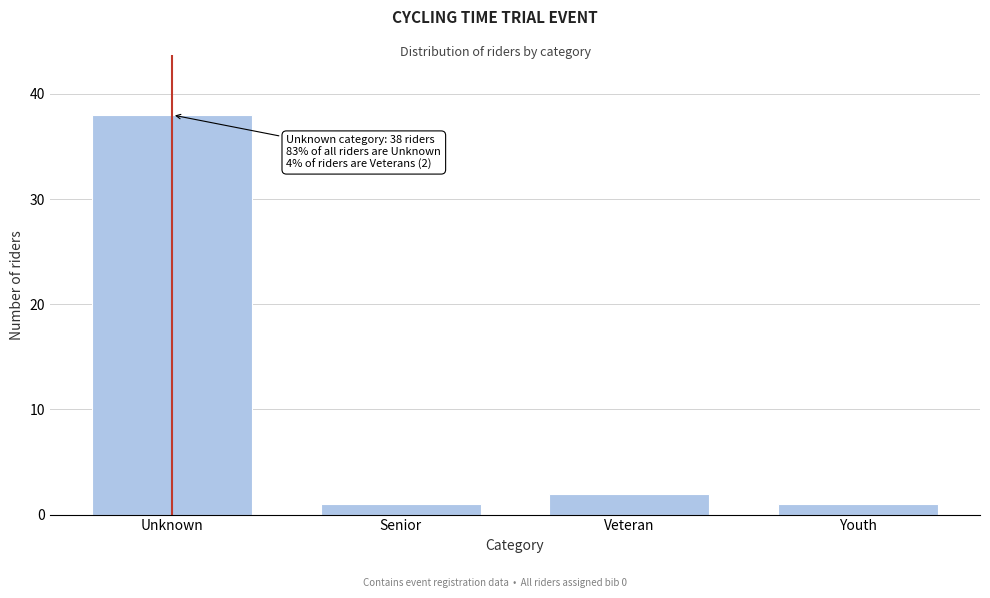

Reading left to right, transcribe all the data shown in this chart.

38	1	2	1